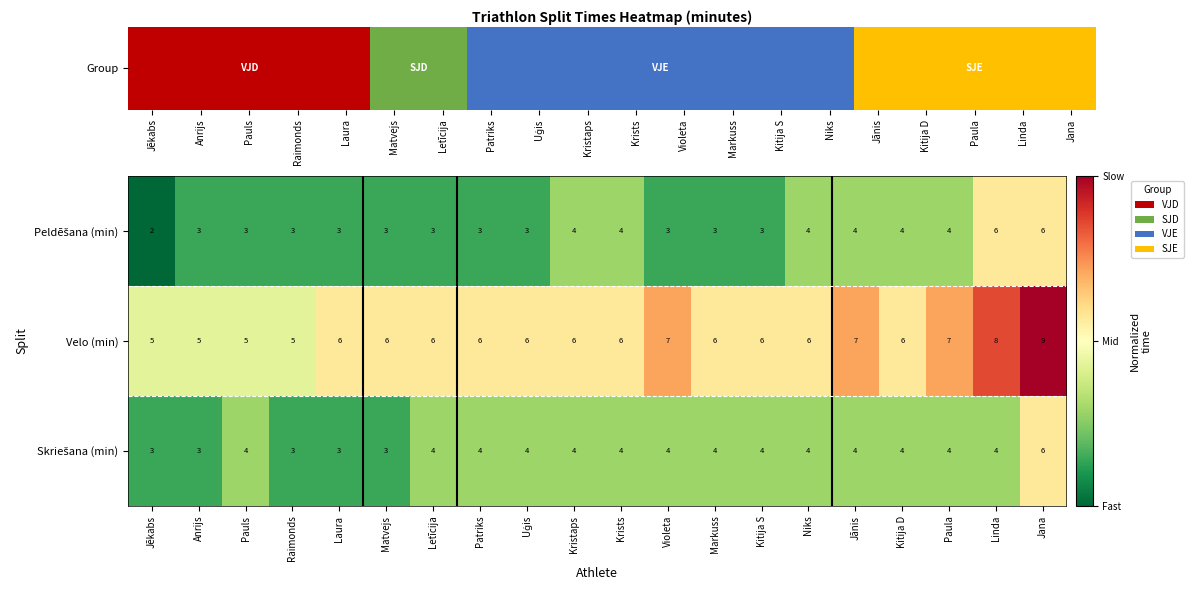

At which category is the sum across all series the highest?

Jana